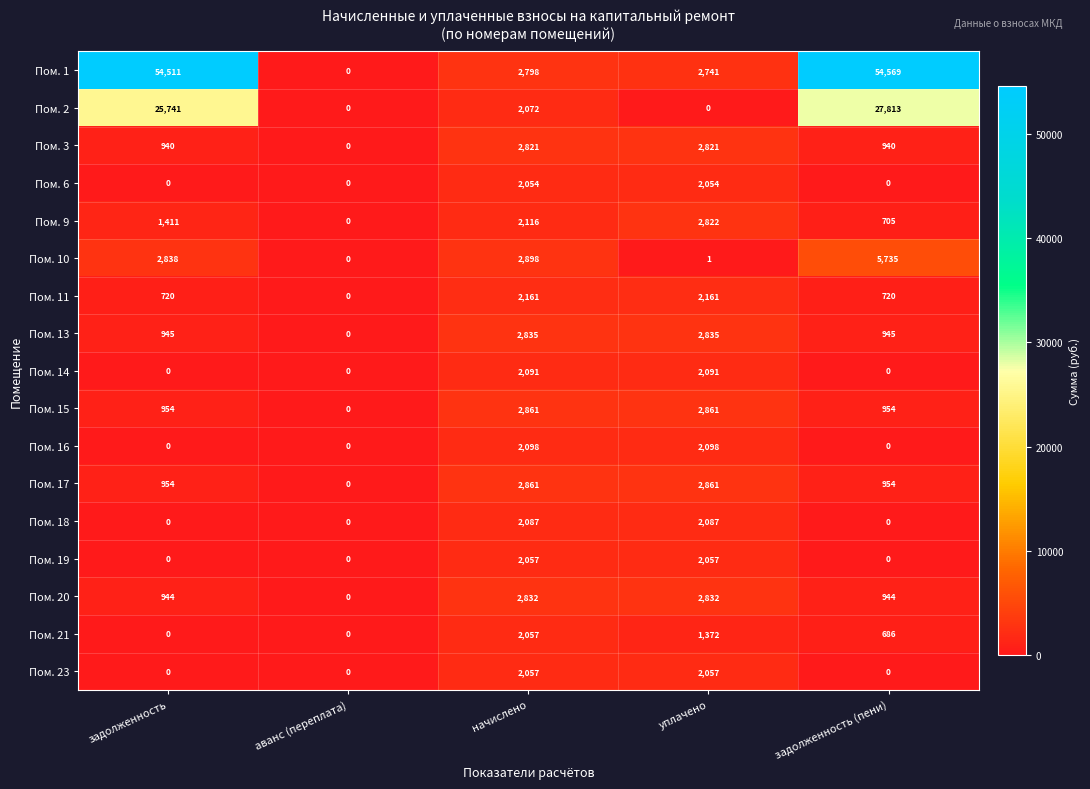

What is the sum of the Пом. 13 values at начислено and задолженность (пени)?

3780